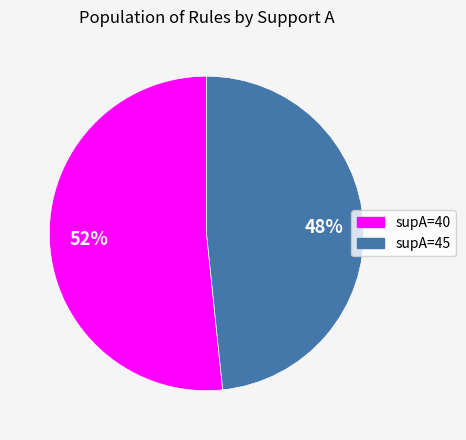

Does supA=40 account for over 50% of the chart?

Yes